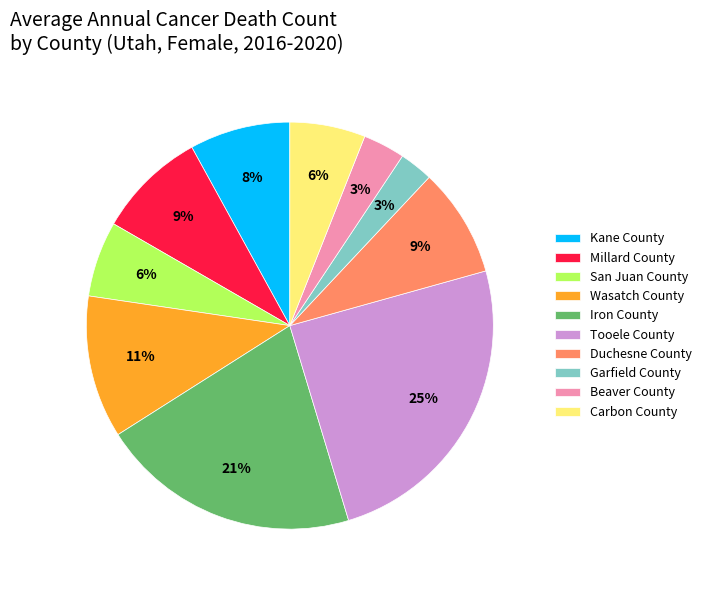

Combined, do Iron County and Wasatch County account for over 50%?

No